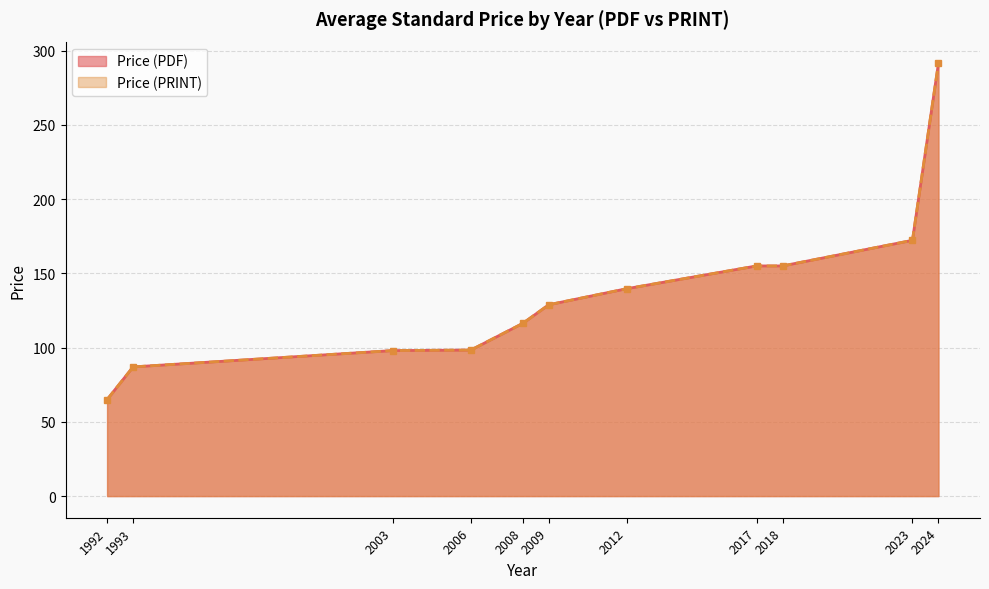

True or false: Price (PRINT) and Price (PDF) cross at least once.

False